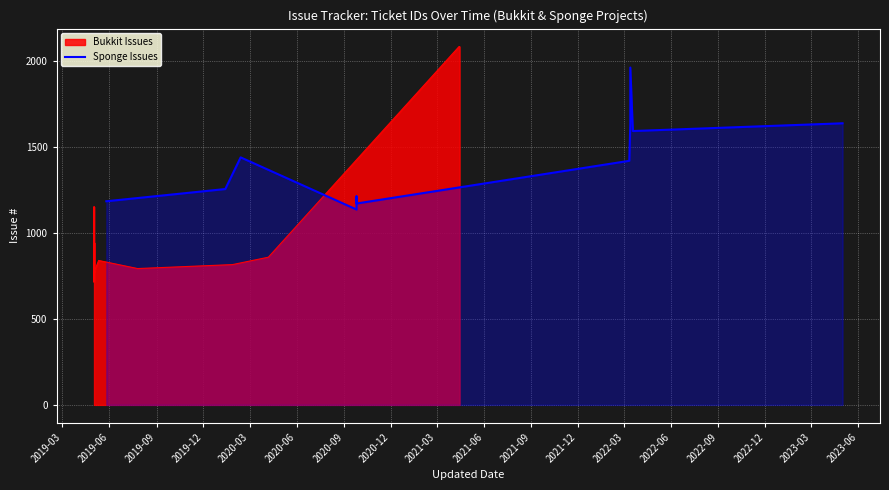

How many interior local peaks (higher than both neighbors) does the data have?

3